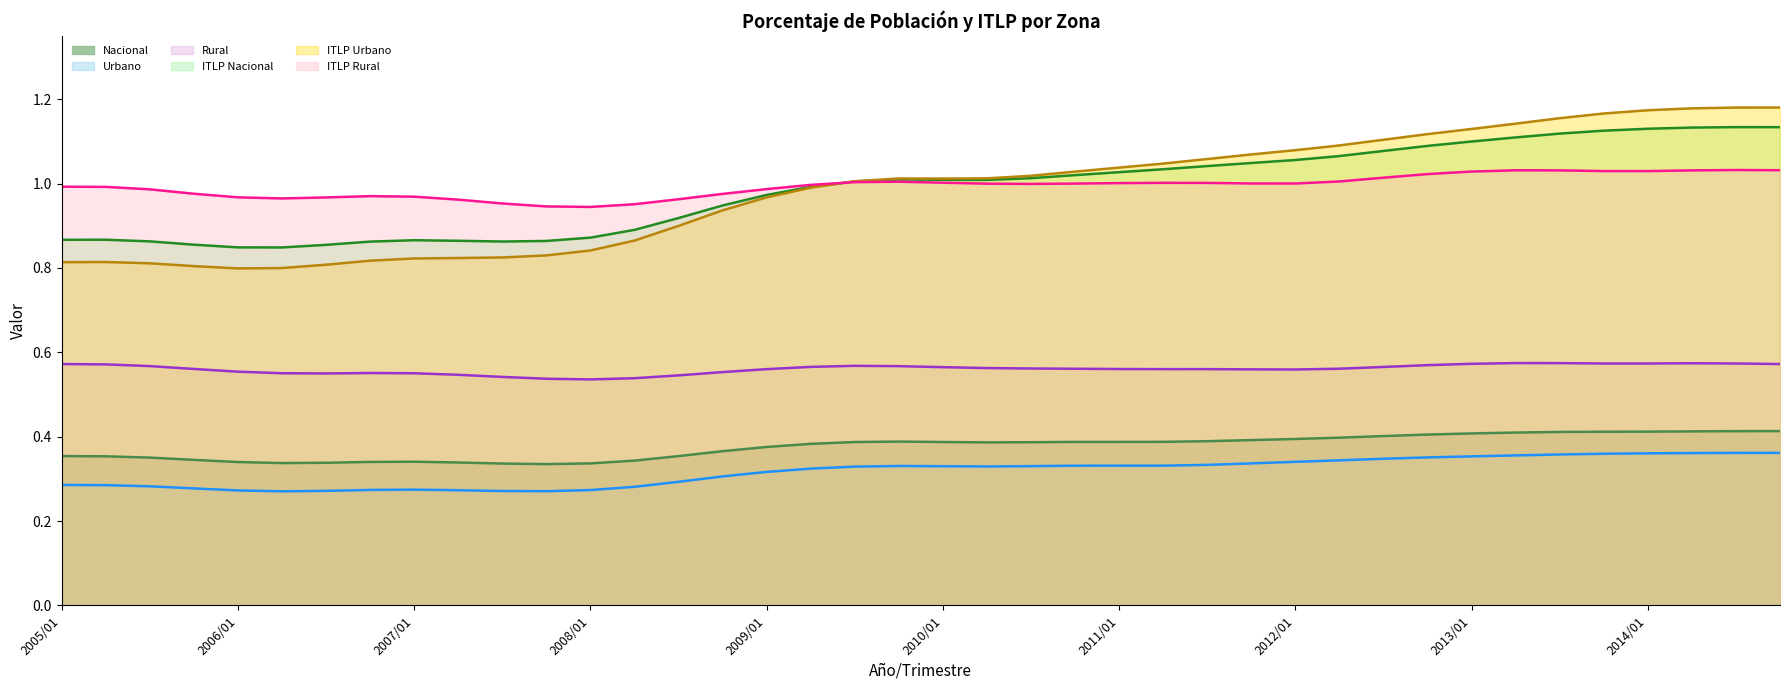

The Urbano series shows 0.4 at 2008/01. True or false?

False